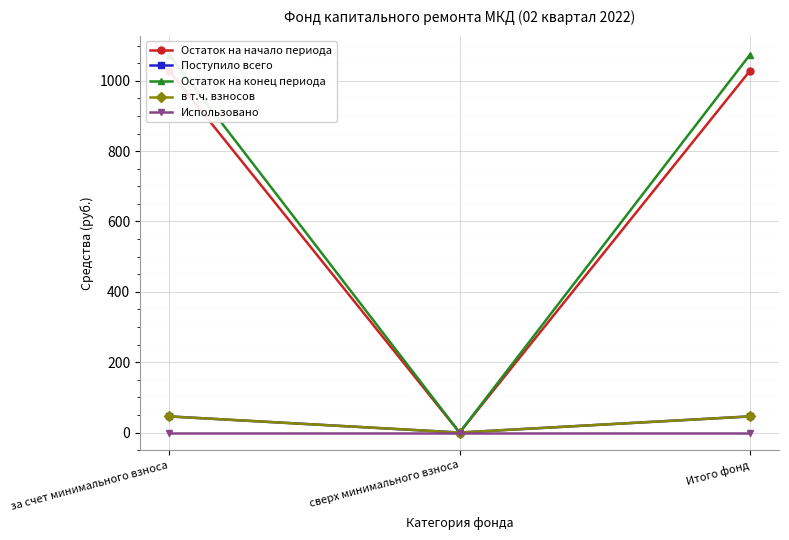

What is the value of the Поступило всего point at the 1st from the left?

45.9